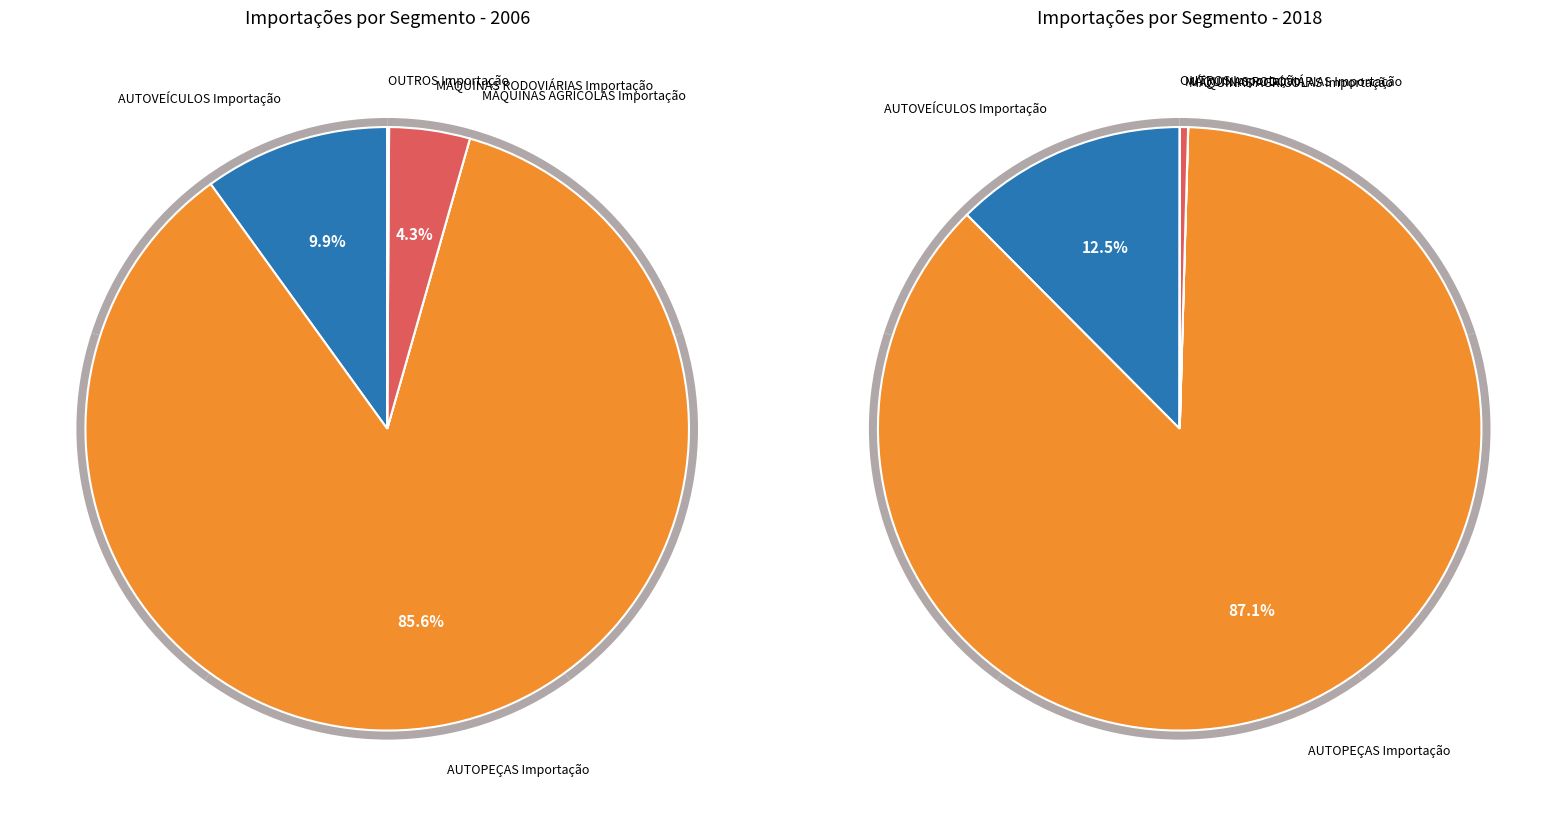

To the nearest percent, what is the combined percentage of values_2018 and values_2006?

100%